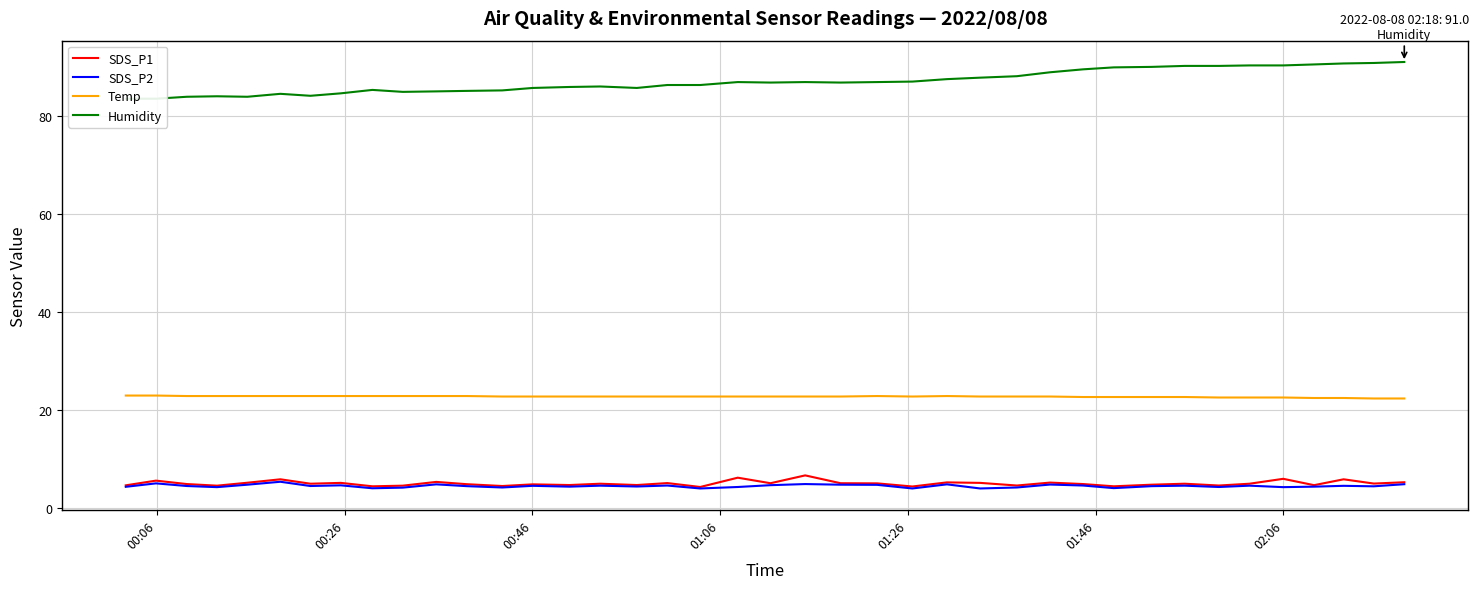

What is the difference between the second highest and minimum values in the Humidity series?

7.3